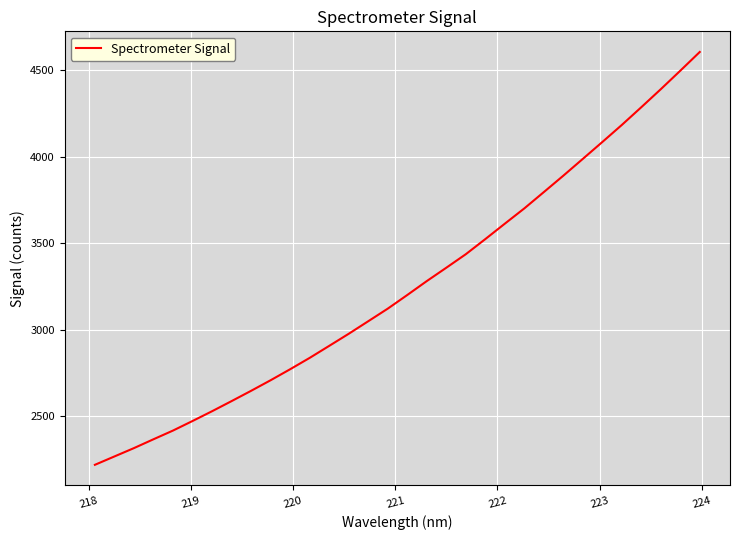

How many lines are shown in the chart?

1